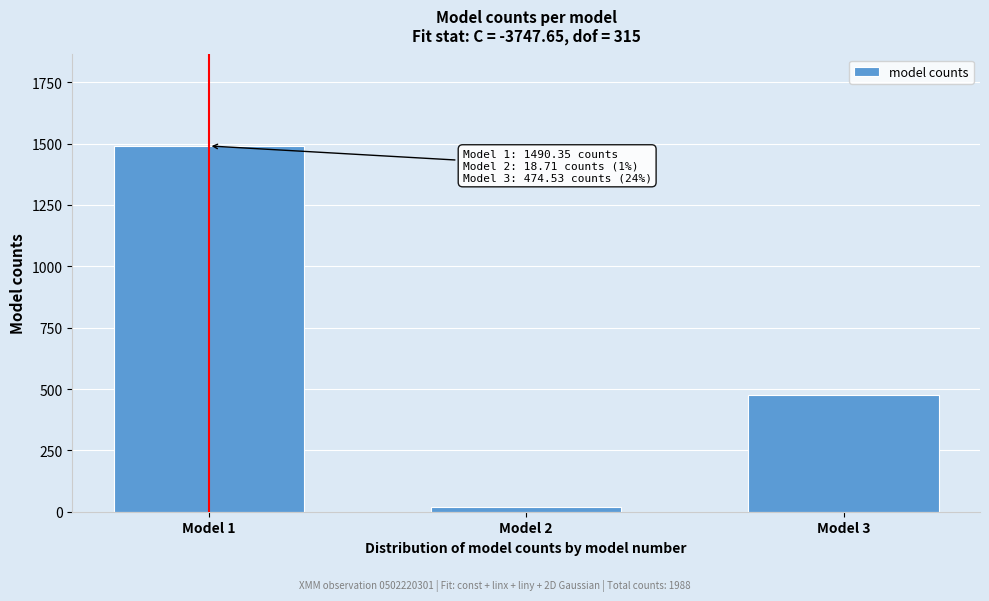

What is the ratio of the value at Model 3 to the value at Model 1?

0.3